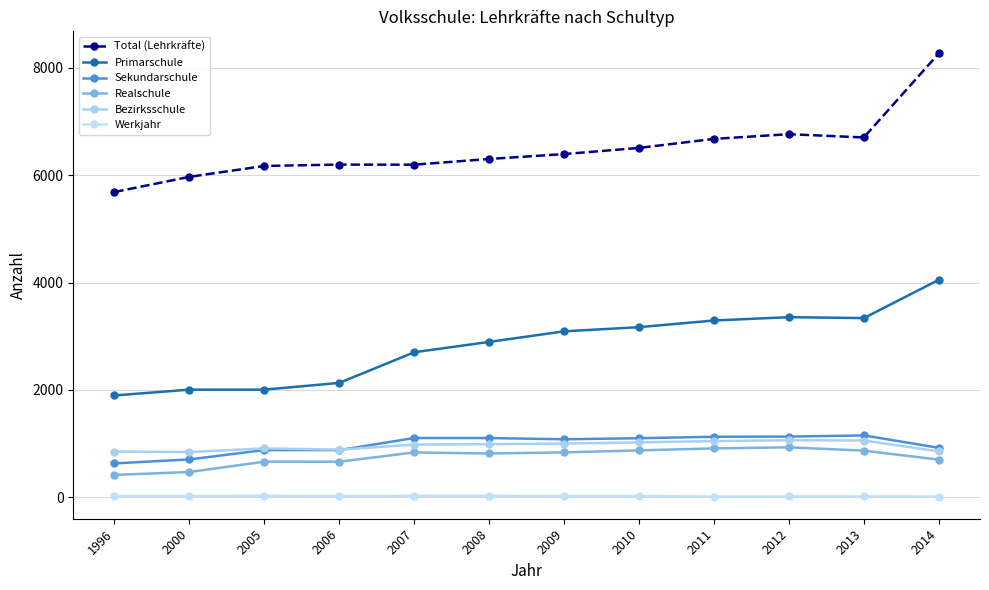

What value does the Realschule series have at 2010, to the nearest 100?

900